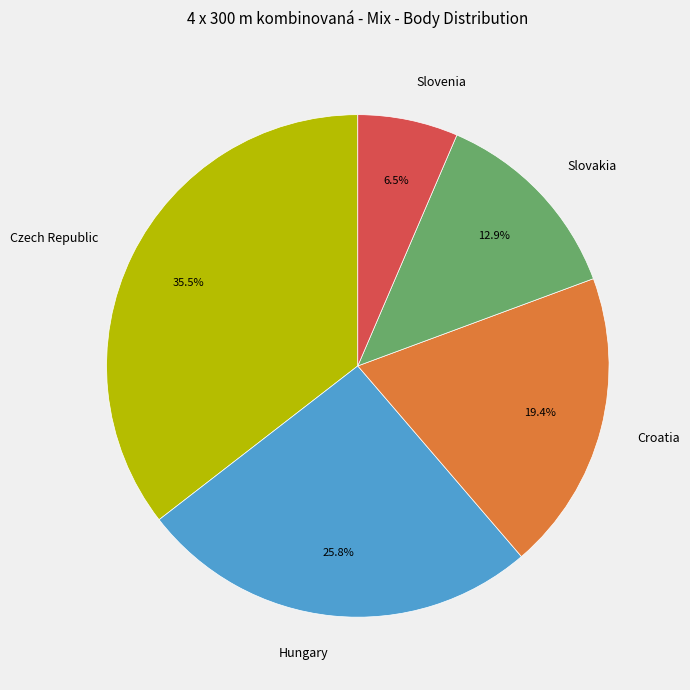

Is there any slice that represents more than half of the pie?

No